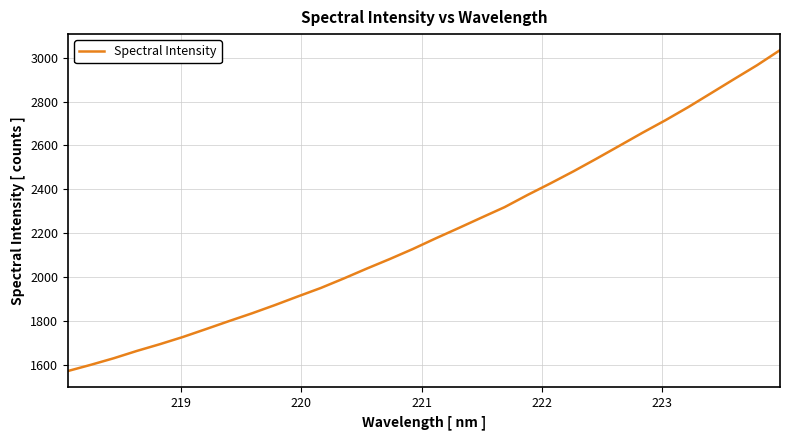

What is the greatest value displayed?

3034.3